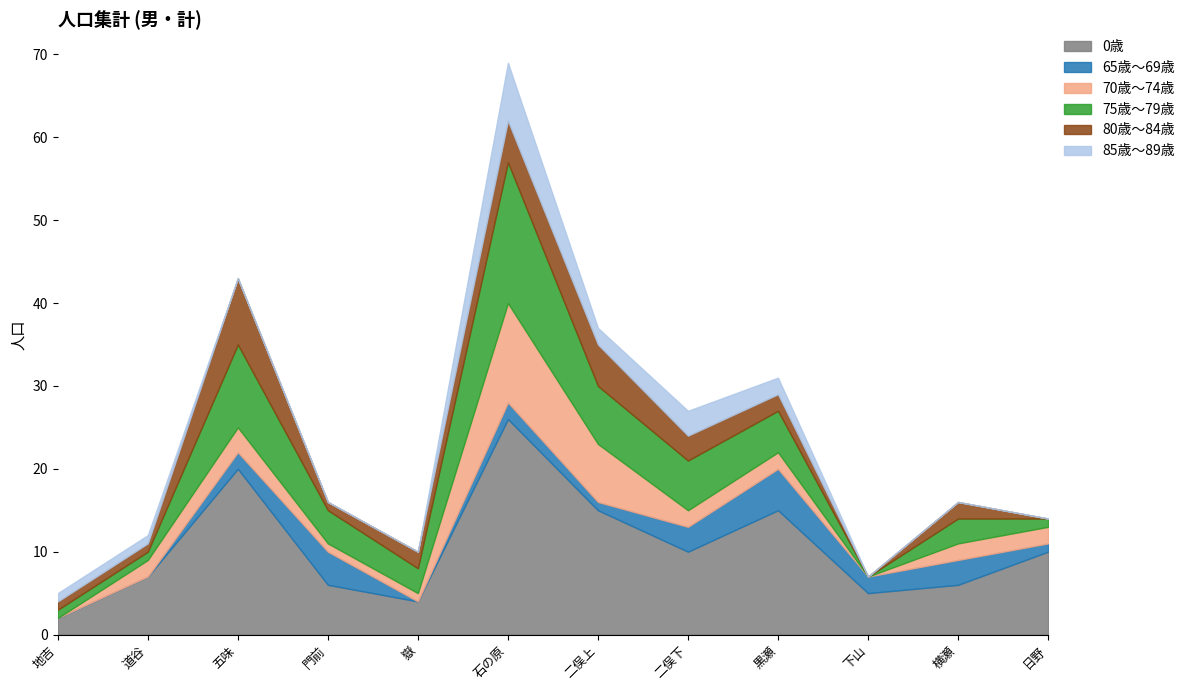

What are all the series names shown in the legend?

0歳, 65歳～69歳, 70歳～74歳, 75歳～79歳, 80歳～84歳, 85歳～89歳